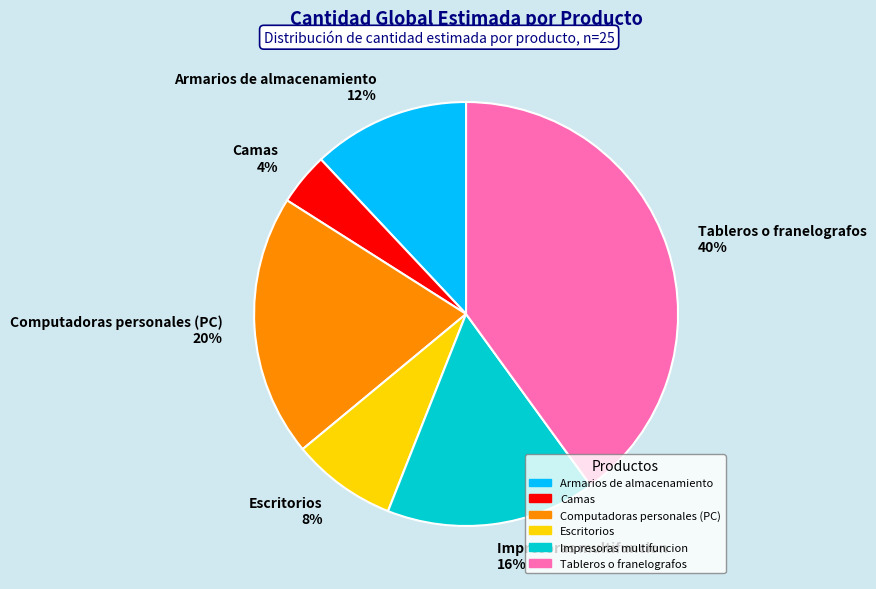

True or false: Camas accounts for 4% of the total.

True